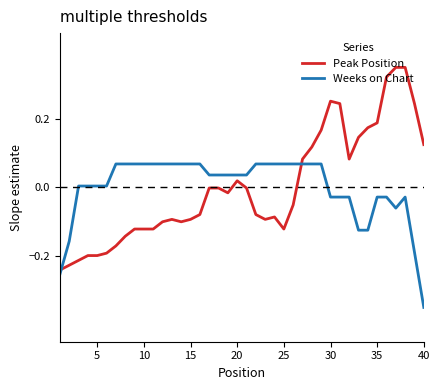

What are all the series names shown in the legend?

Peak Position, Weeks on Chart